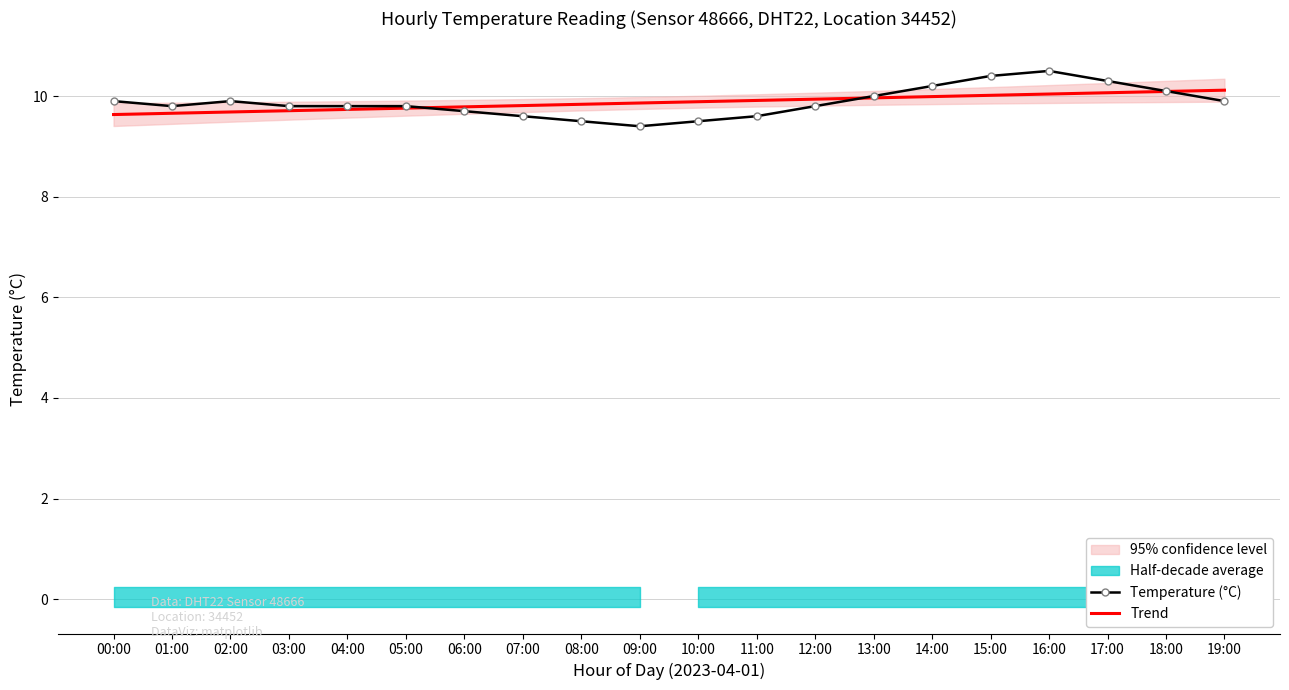

Rank the categories by Temperature (°C) value from highest to lowest.

16:00, 15:00, 17:00, 14:00, 18:00, 13:00, 00:00, 02:00, 19:00, 01:00, 03:00, 04:00, 05:00, 12:00, 06:00, 07:00, 11:00, 08:00, 10:00, 09:00